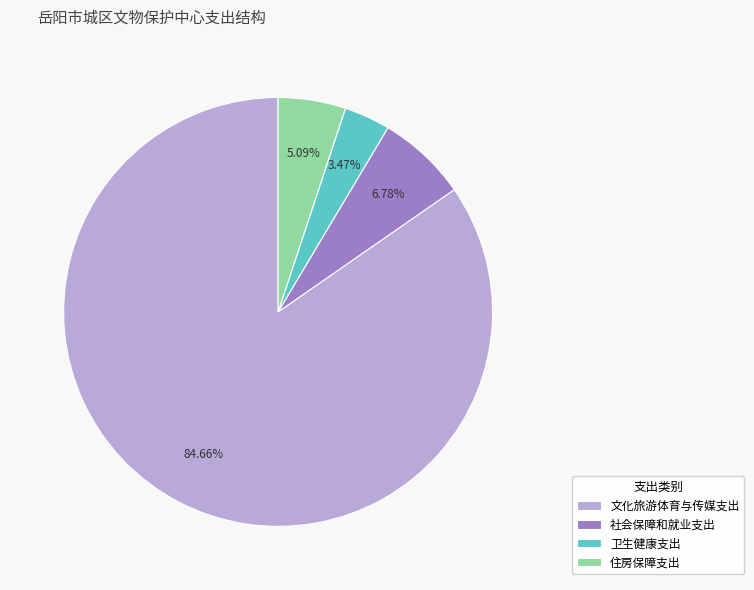

Which slice represents more than half of the pie?

文化旅游体育与传媒支出